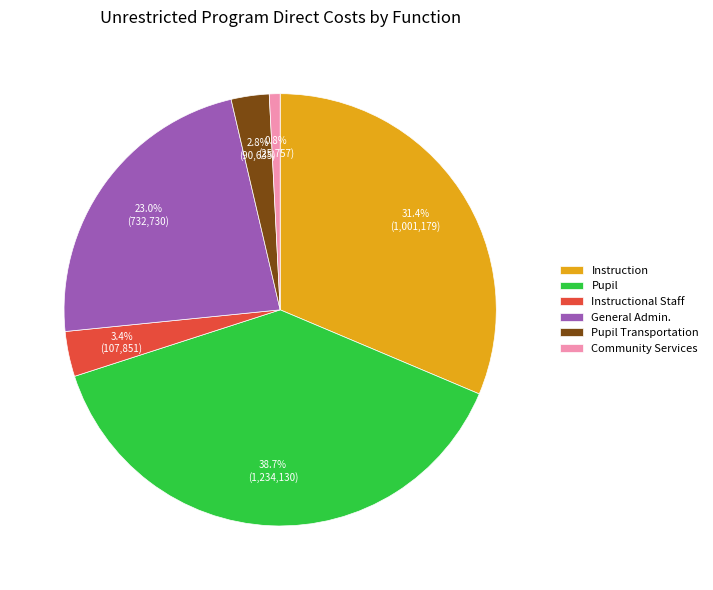

Which has a higher value, Pupil Transportation or Community Services?

Pupil Transportation